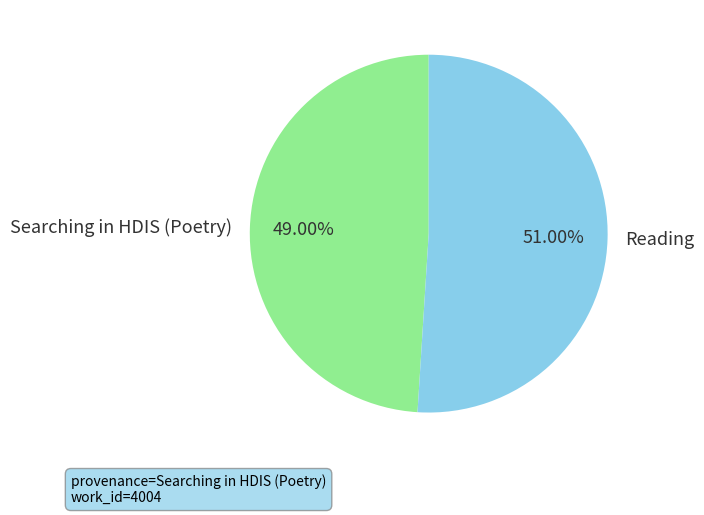

Does any single category account for the majority?

Yes